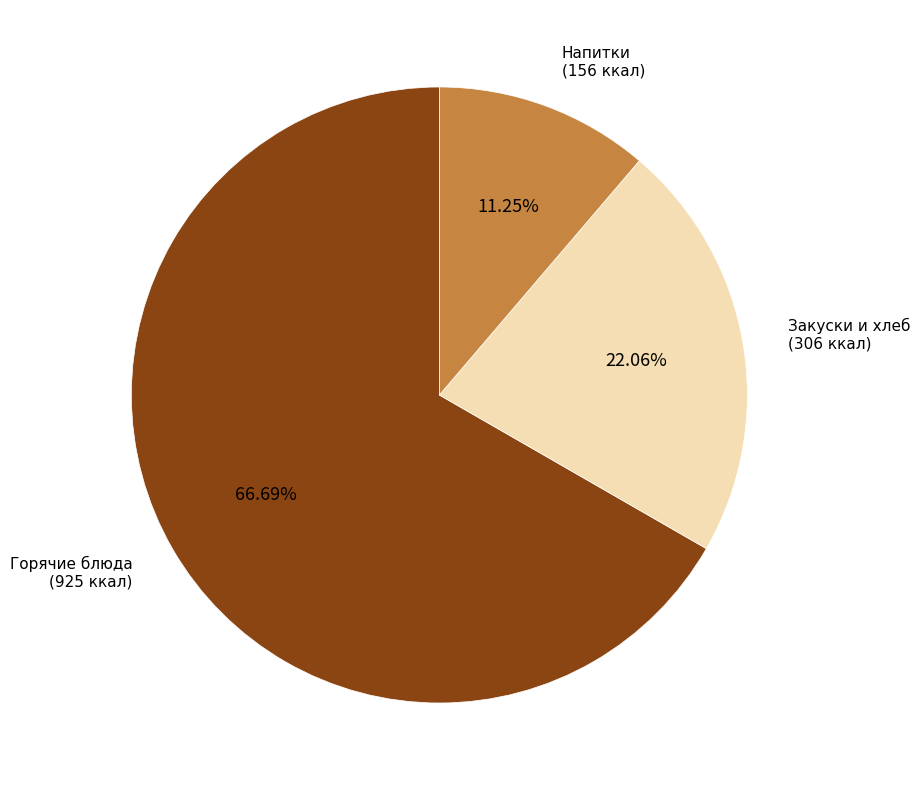

Do Горячие блюда (925 ккал) and Напитки (156 ккал) together represent more than half of the pie?

Yes